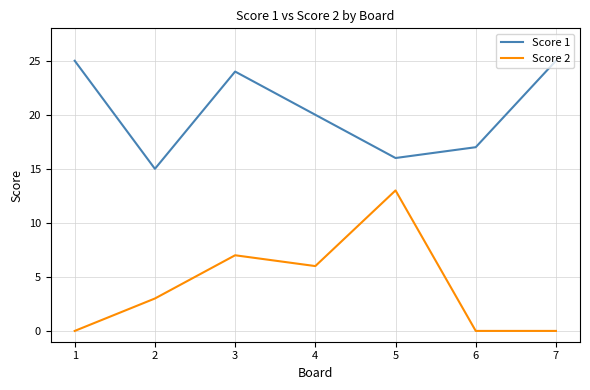

Does the chart have visible grid lines?

Yes